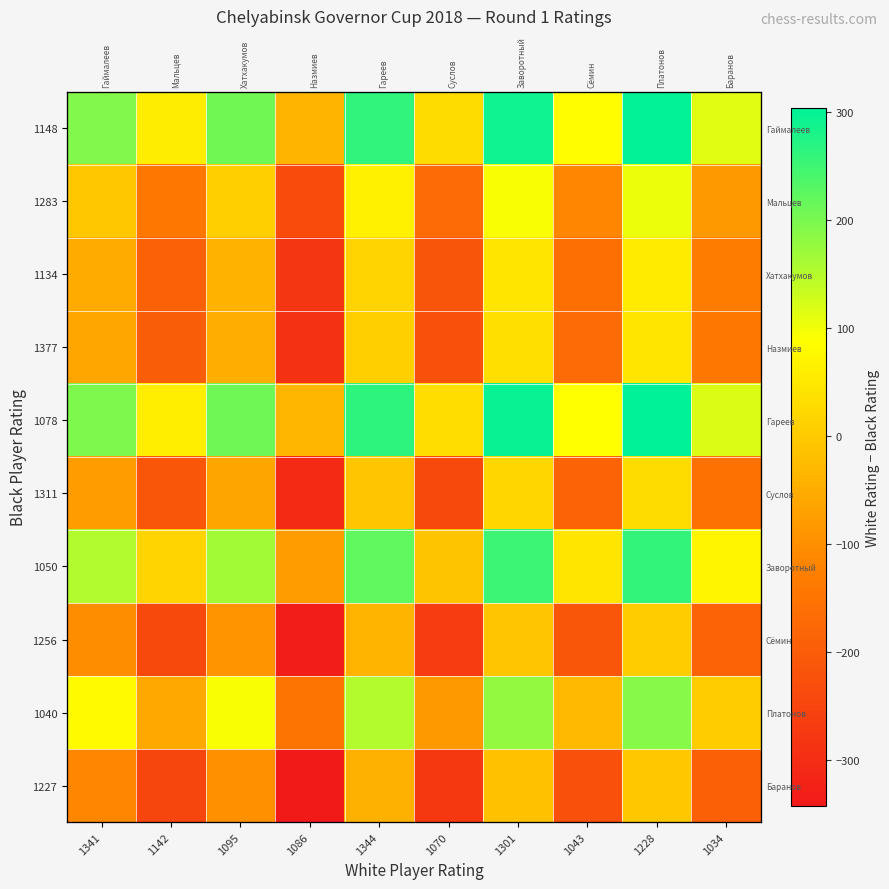

Which series has the largest total across all categories?

1078